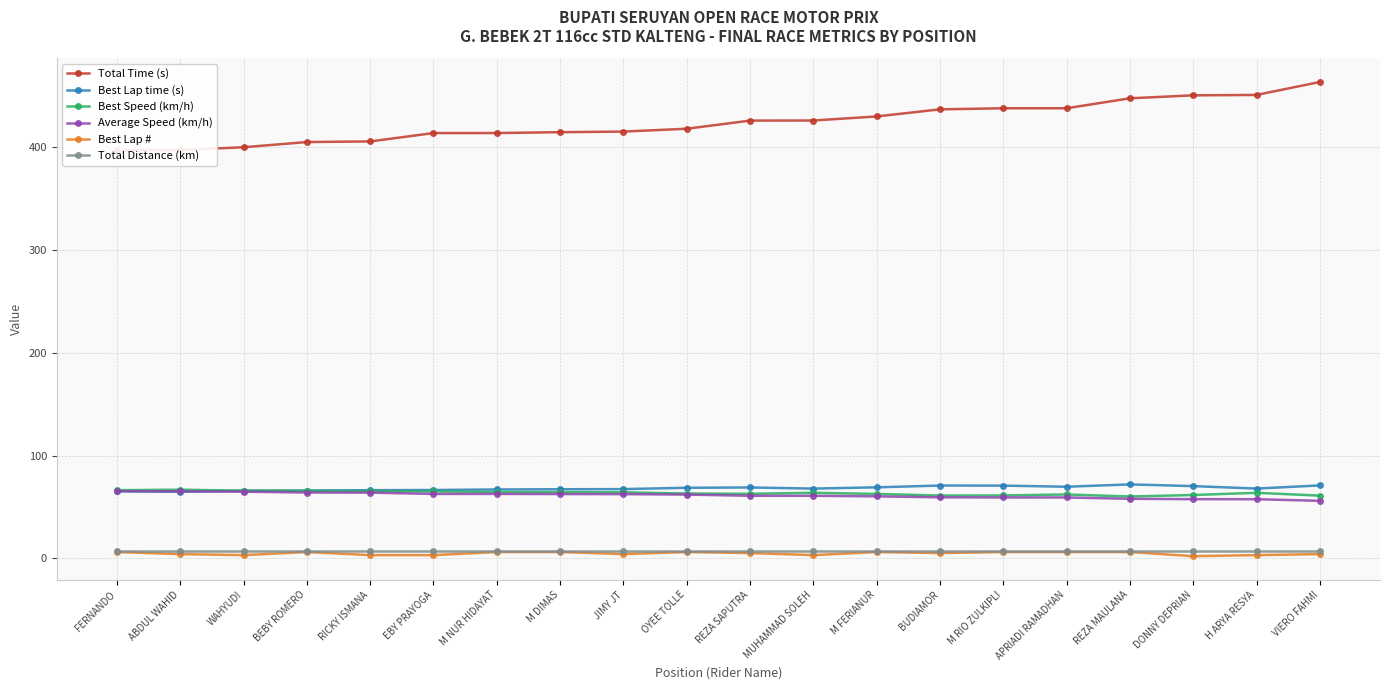

Between RICKY ISMANA and REZA SAPUTRA, which series saw the biggest shift?

Total Time (s)